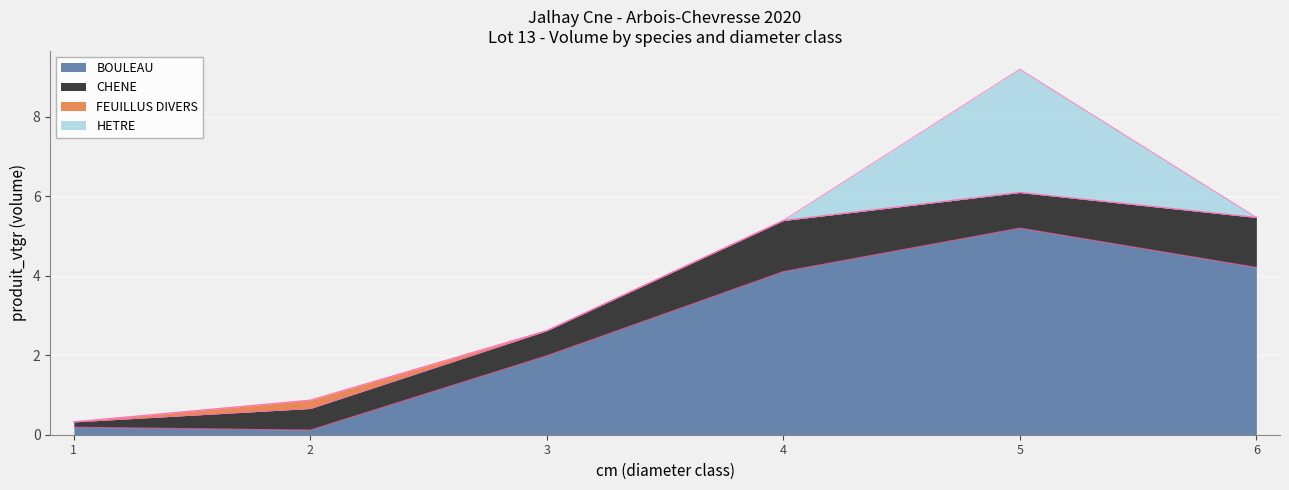

Reading right to left, list all the values displayed in this chart.

BOULEAU: 6=4.2	5=5.2	4=4.1	3=2.0	2=0.1	1=0.2
CHENE: 6=1.3	5=0.9	4=1.3	3=0.6	2=0.5	1=0.1
FEUILLUS DIVERS: 6=0.0	5=0.0	4=0.0	3=0.0	2=0.2	1=0.0
HETRE: 6=0.0	5=3.1	4=0.0	3=0.0	2=0.0	1=0.0